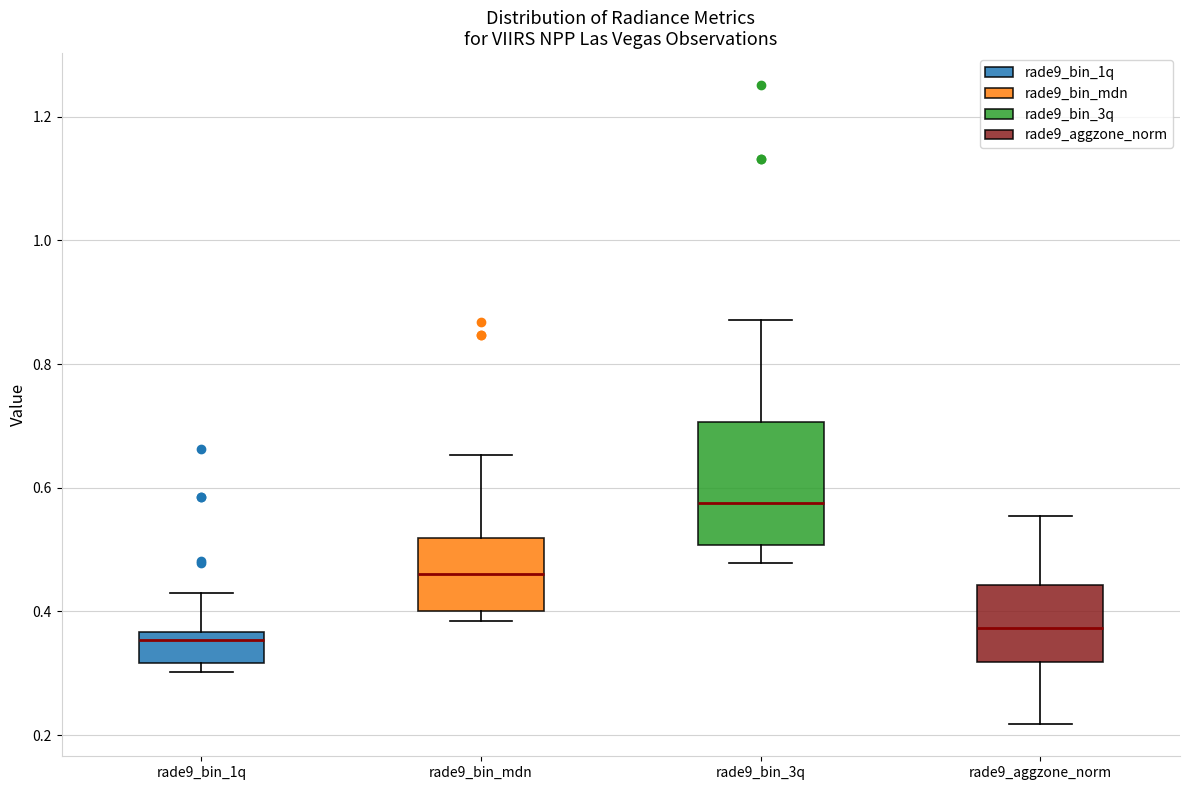

Where does the upper whisker of the box for rade9_bin_mdn end on the y-axis? The values are not printed on the chart, so give them approximately, as read against the axis.

0.66